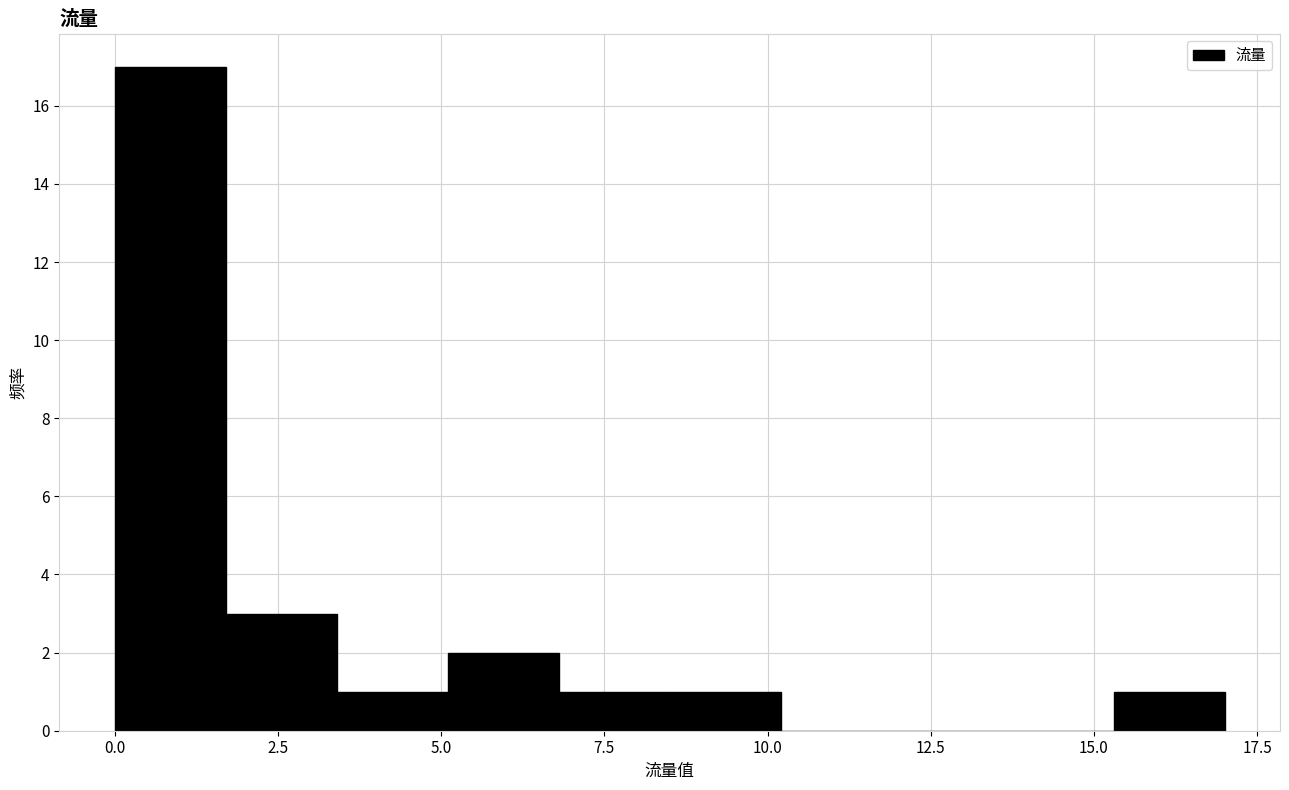

Read against the x-axis, roughly where is the centre of the tallest bar?

1.0